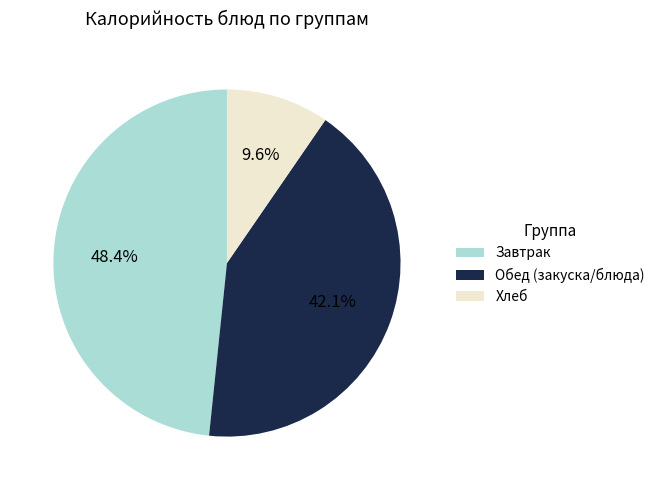

Is there any slice that represents more than half of the pie?

No